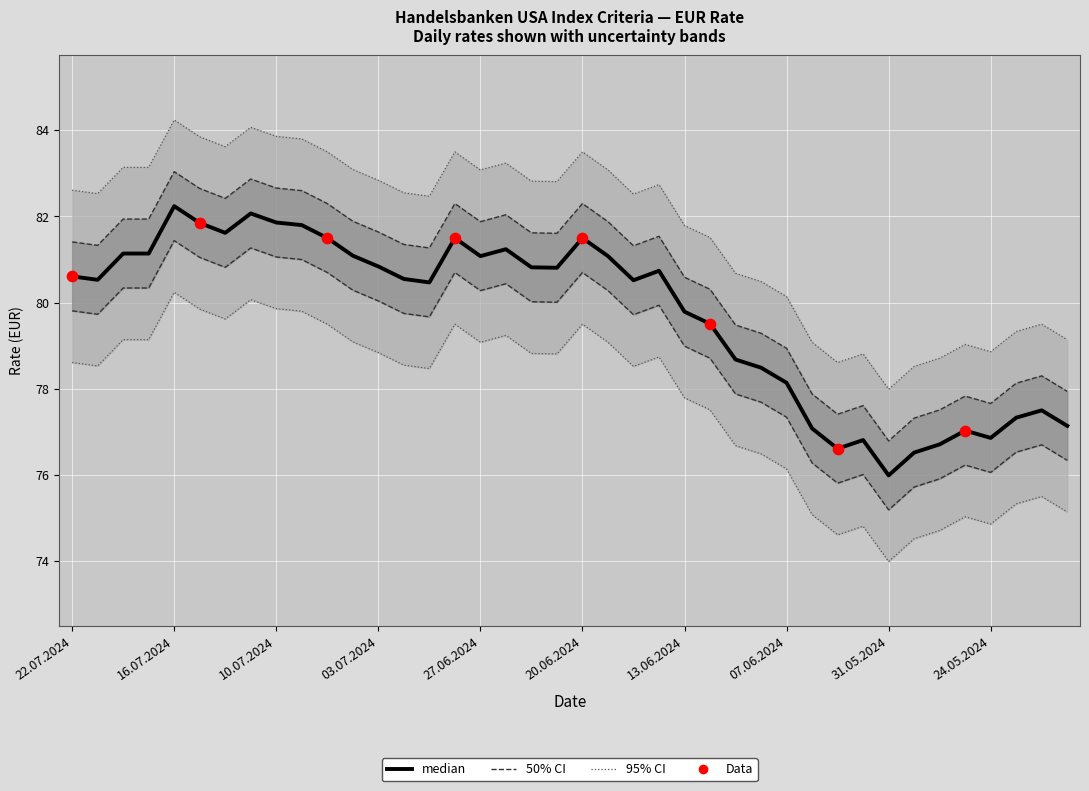

What is the ratio of the value at 28.06.2024 to the value at 05.07.2024?

1.0